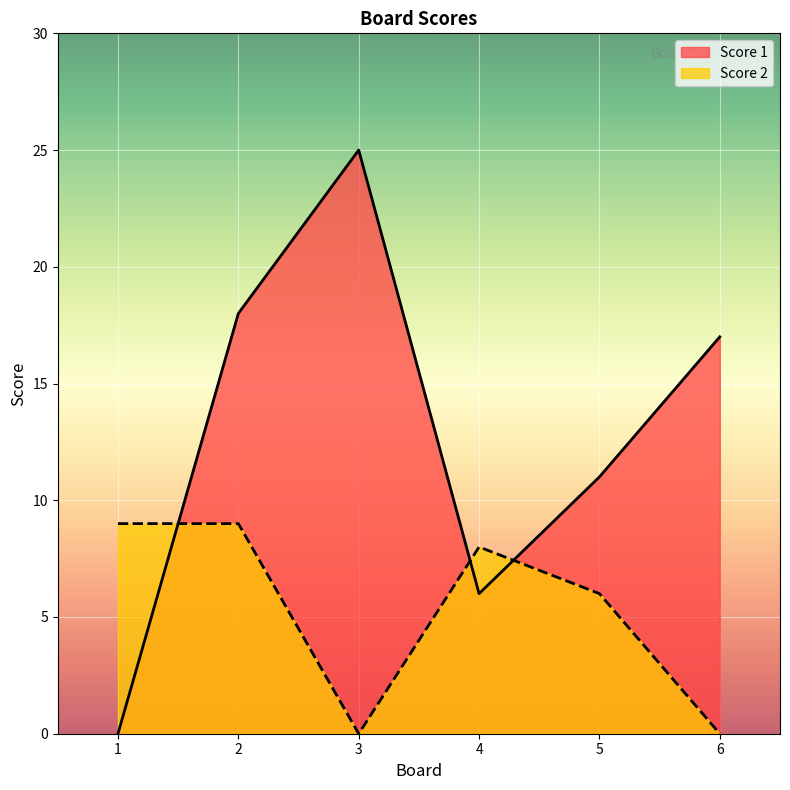

Where do Score 2 and Score 1 first cross each other?

1 and 2